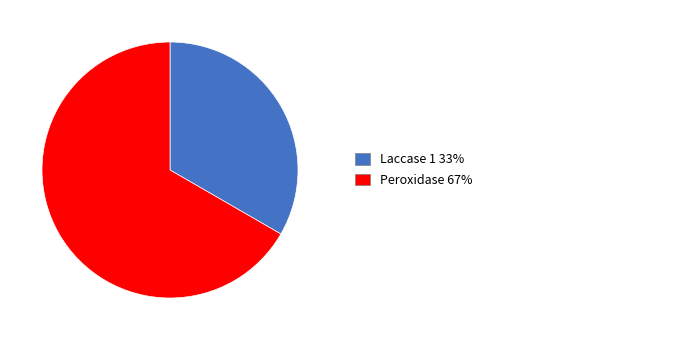

Does any single category account for the majority?

Yes